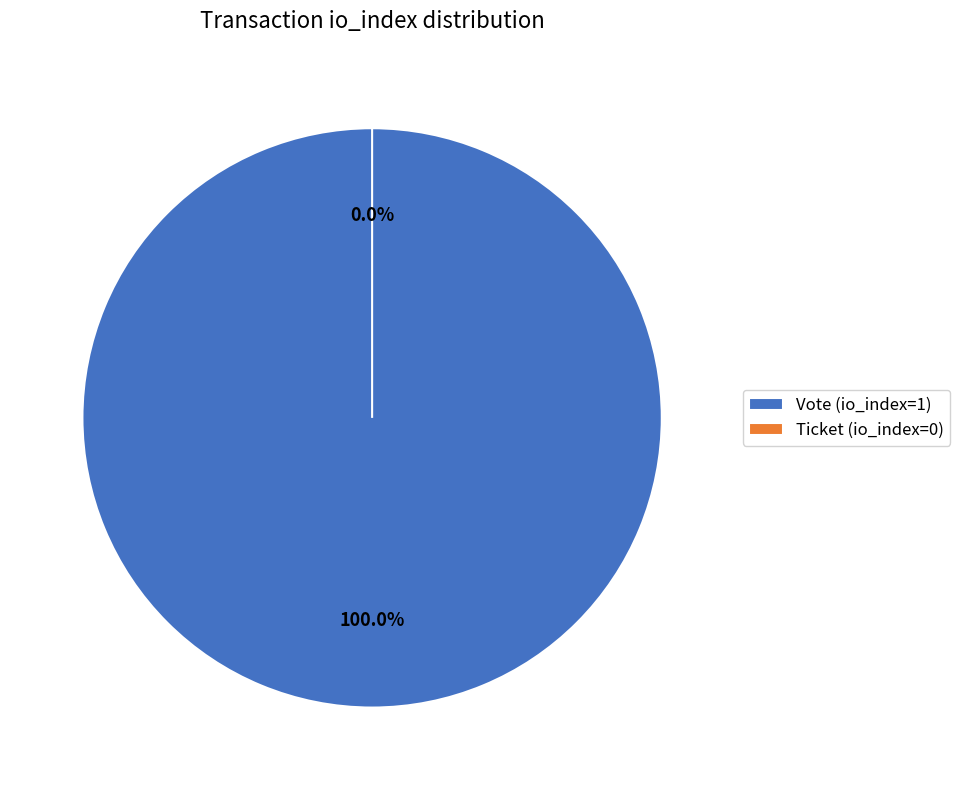

To the nearest percent, what is the difference between the Ticket (io_index=0) and Vote (io_index=1) slice percentages?

100%